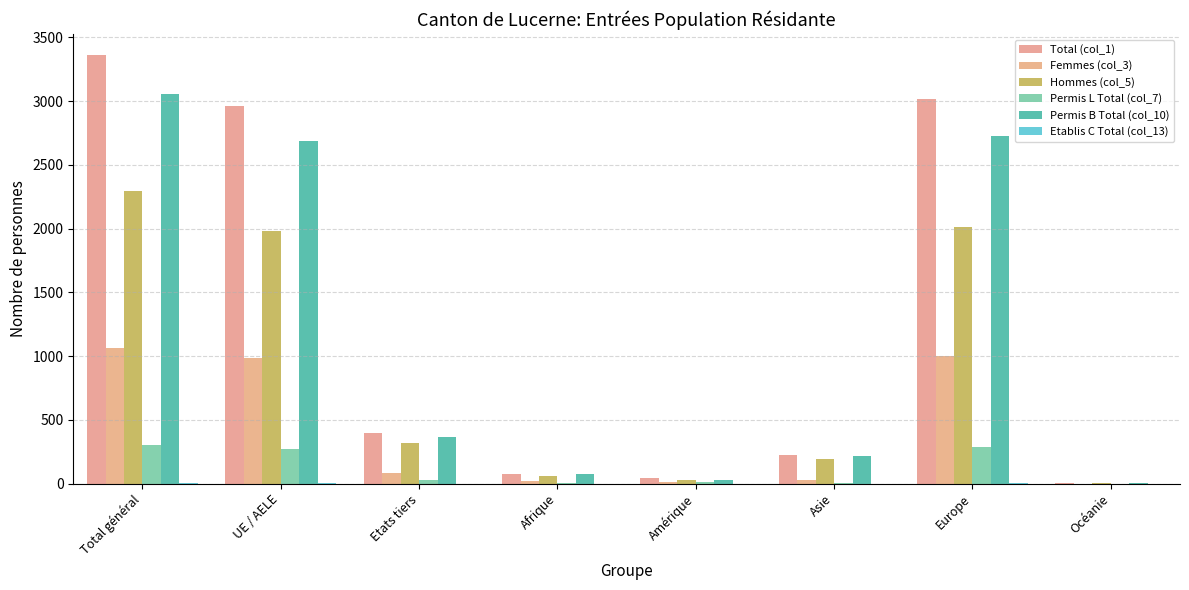

Where is Hommes (col_5) nearest to the value 1147?

UE / AELE